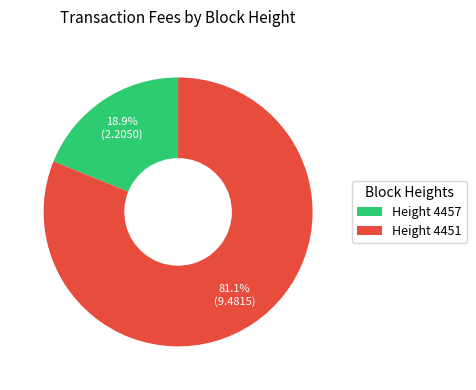

Between Height 4457 and Height 4451, which is larger?

Height 4451